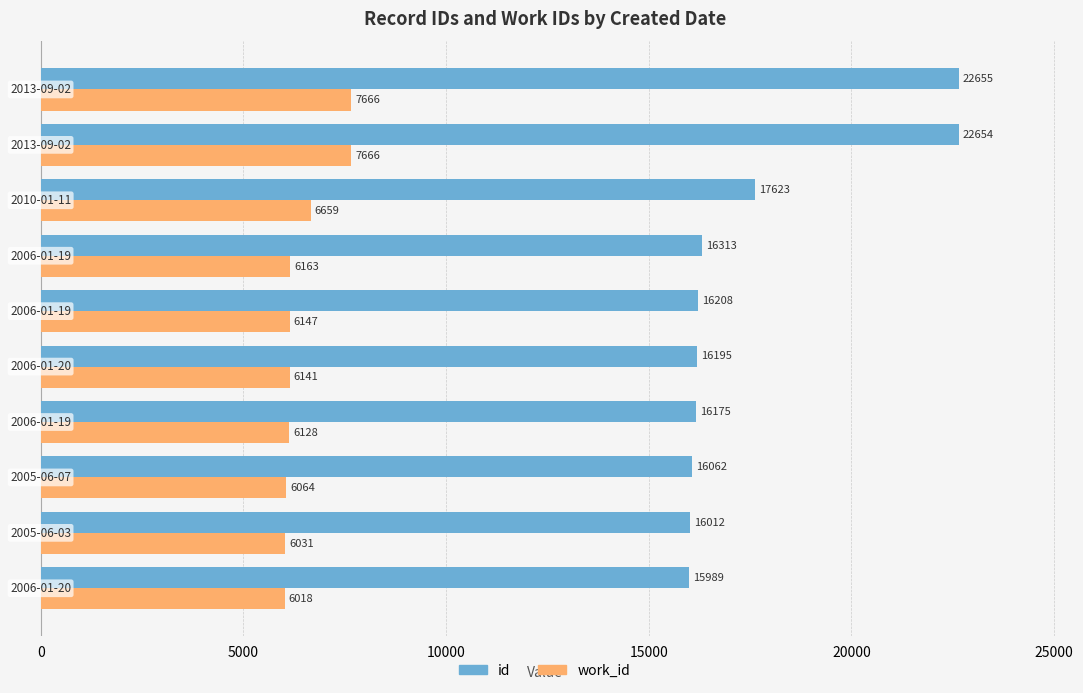

What is the difference between the maximum and minimum values in the work_id series?

1648